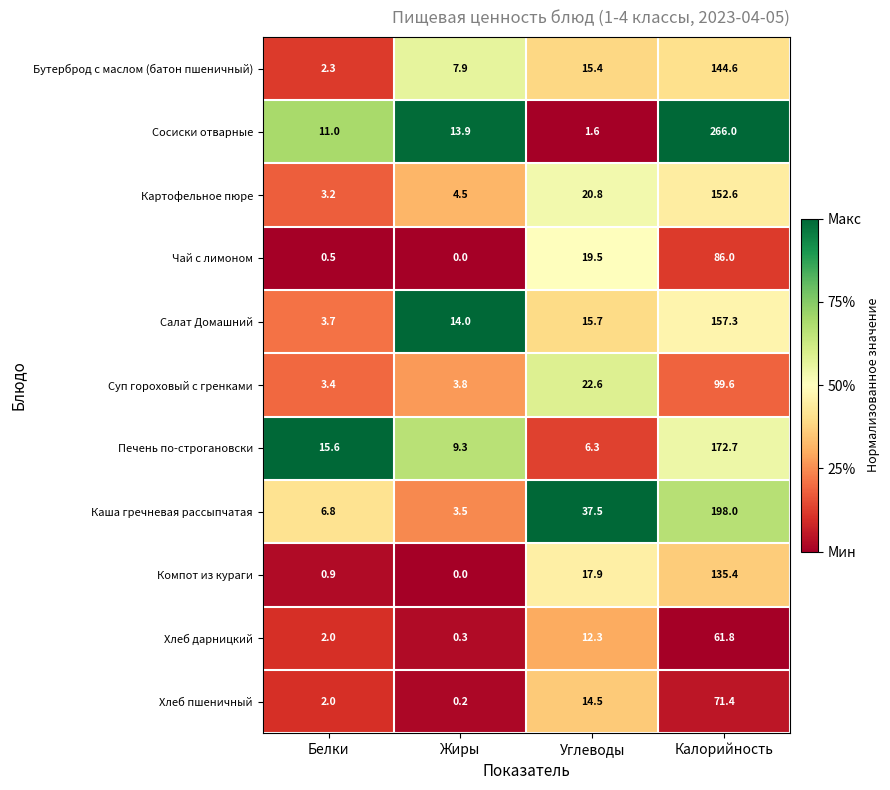

The Суп гороховый с гренками series shows 134.8 at Калорийность. True or false?

False